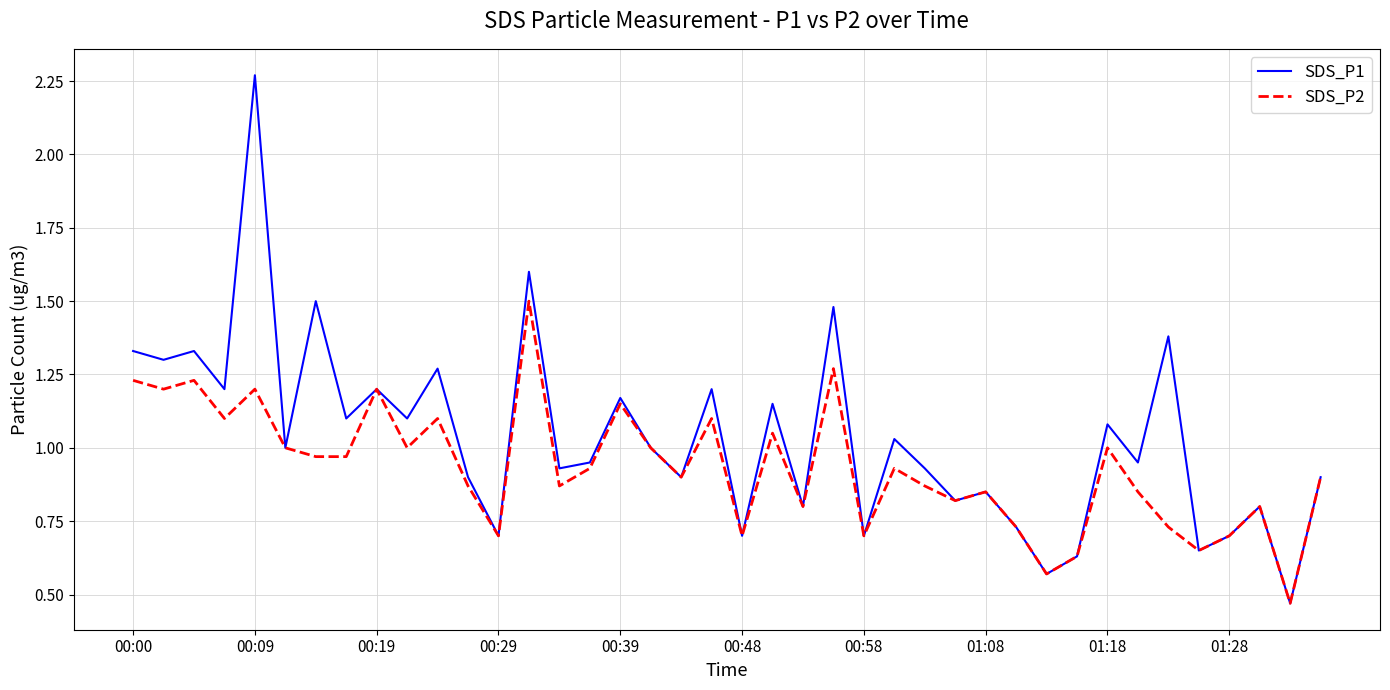

Rank the series by their average value, from lowest to highest.

SDS_P2, SDS_P1